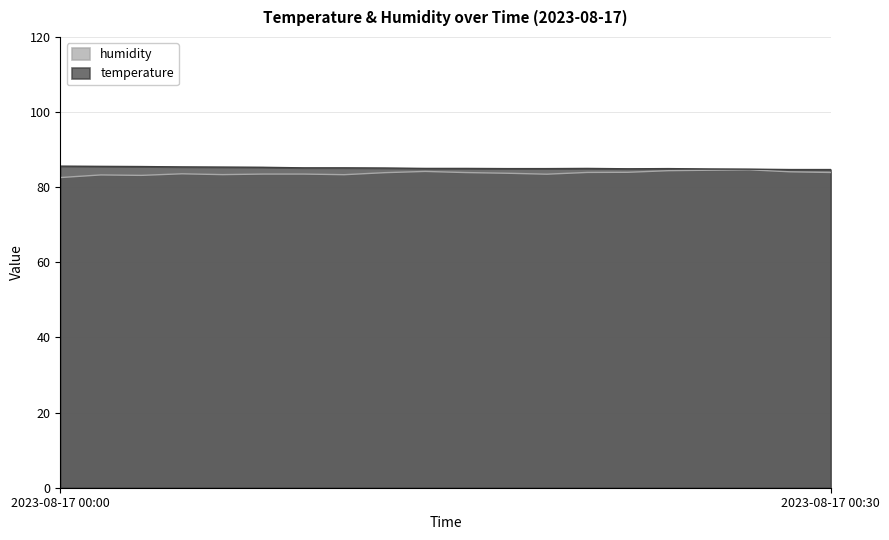

True or false: temperature and humidity intersect in this chart.

False